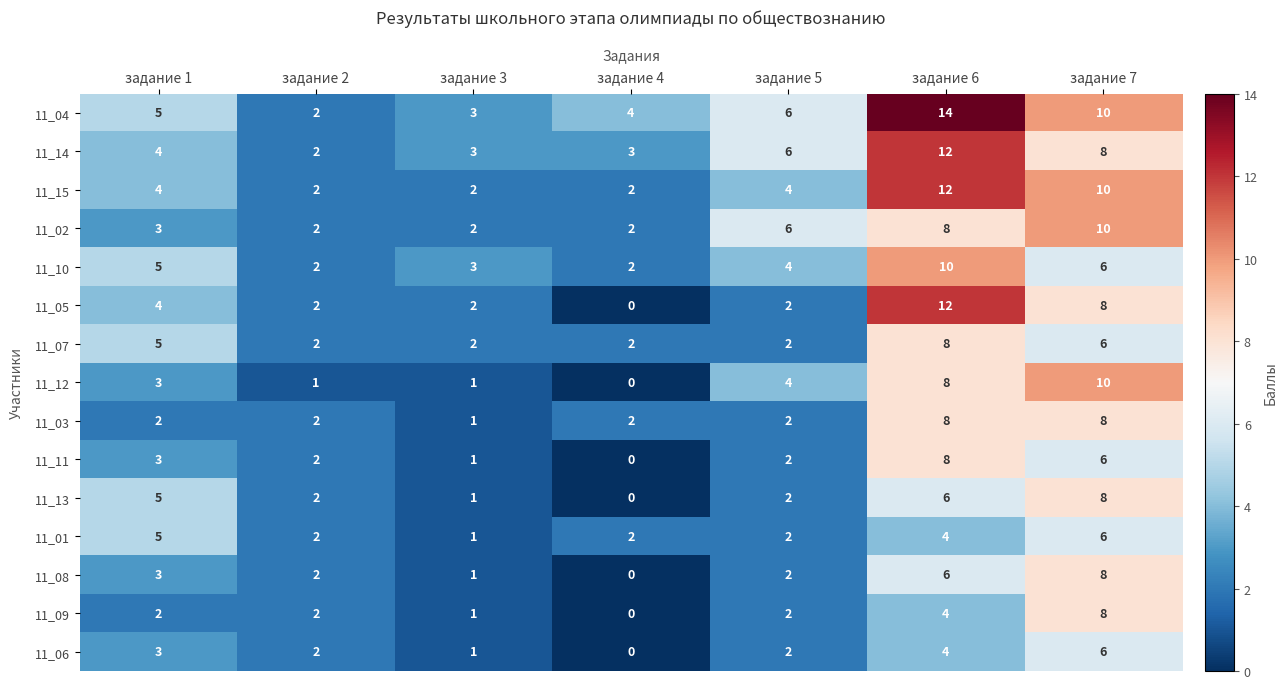

Count the number of data series in this chart.

15